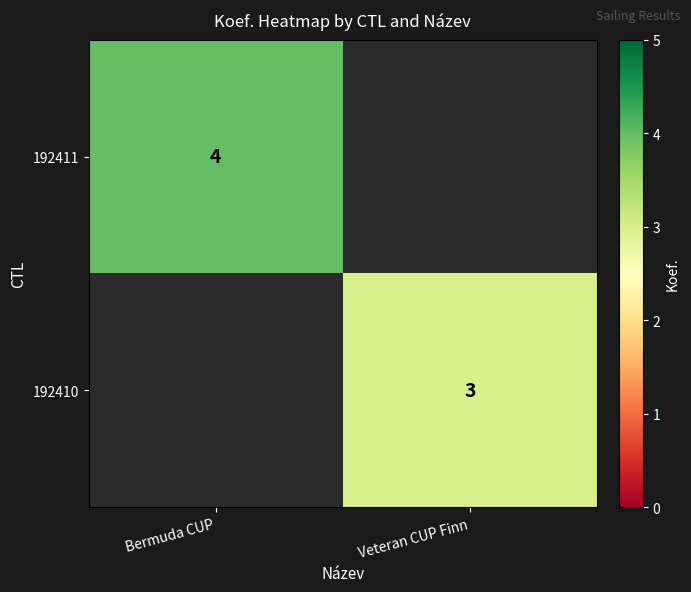

Which category has the highest value across all series?

Bermuda CUP